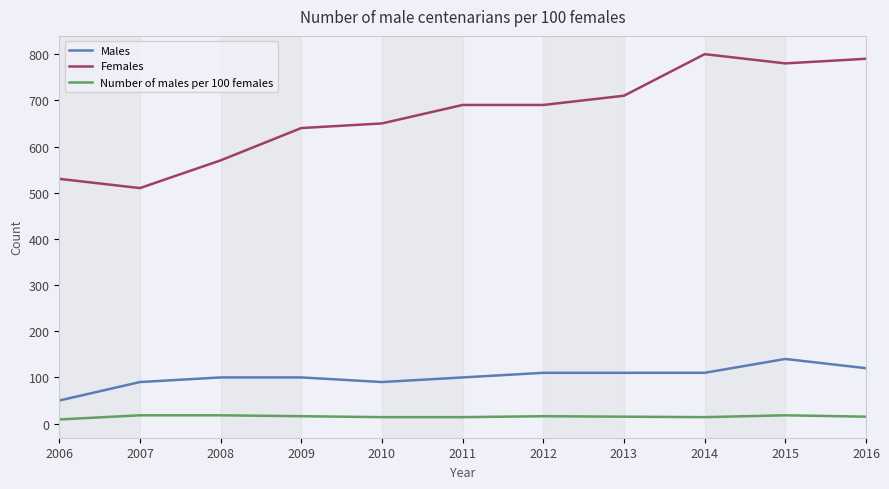

True or false: Number of males per 100 females and Males intersect in this chart.

False